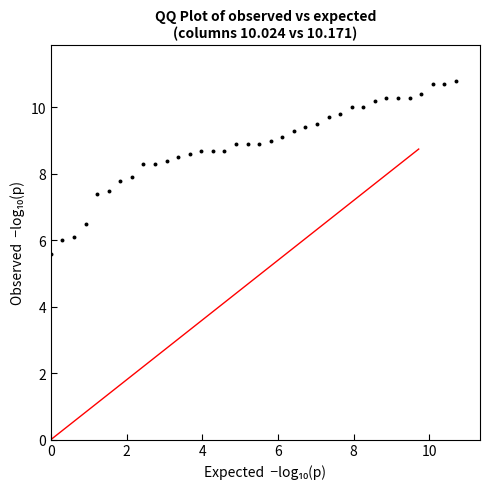

What is the range of X values (max minus min)?

10.7